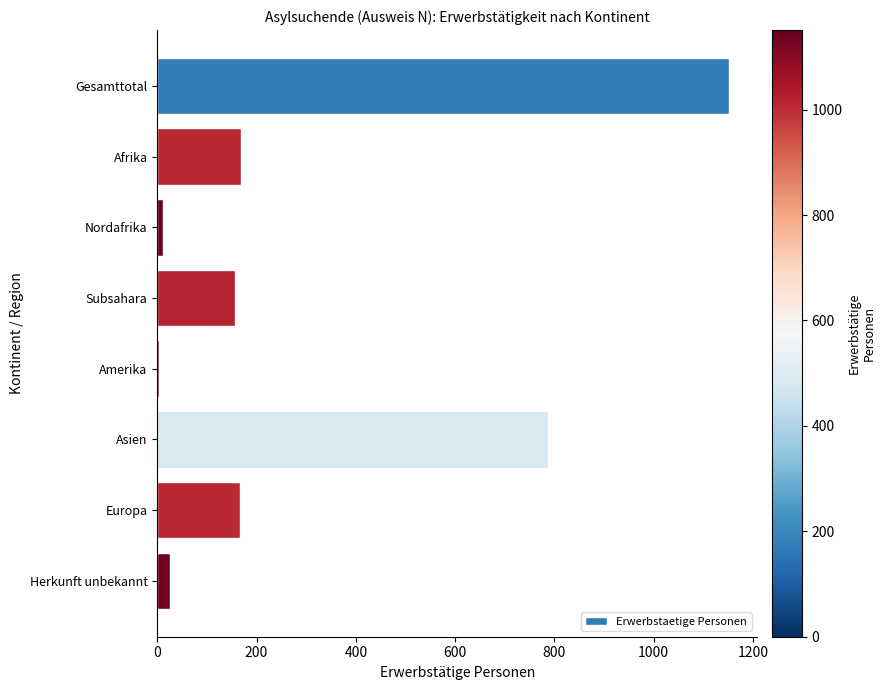

What is the label of the 8th bar from the bottom?

Gesamttotal